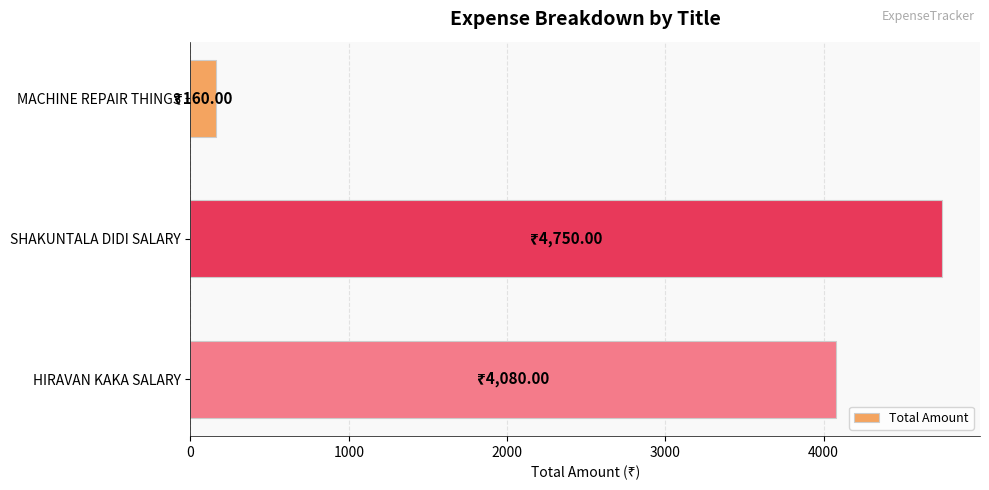

Are the bars horizontal?

Yes